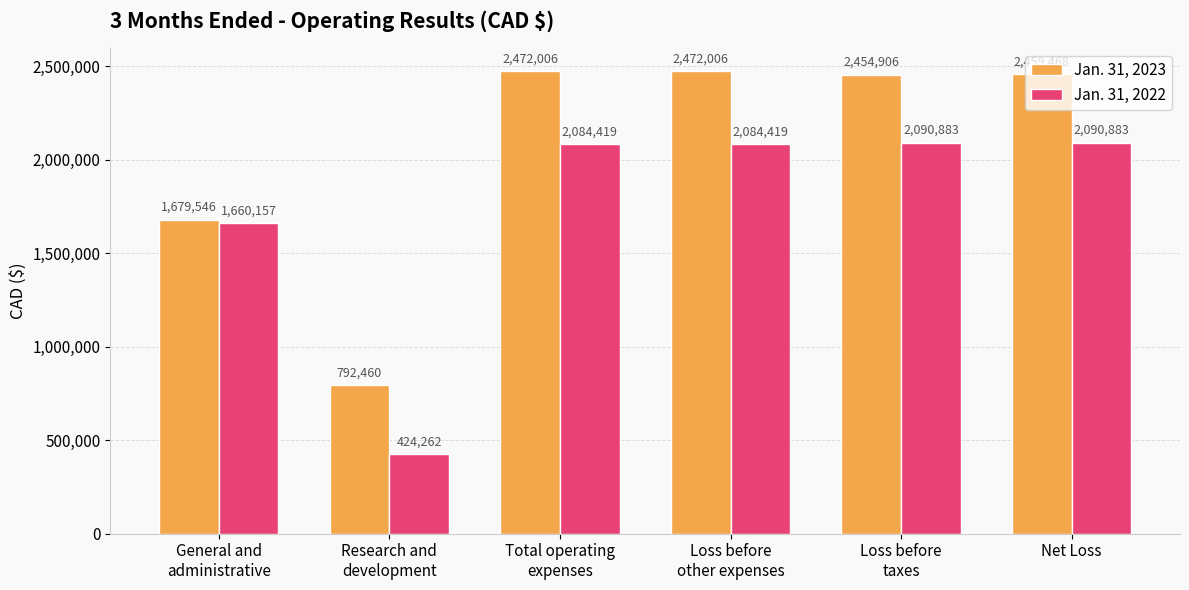

Is the value of Jan. 31, 2022 at General and
administrative greater than the value of Jan. 31, 2023 at Loss before
other expenses?

No